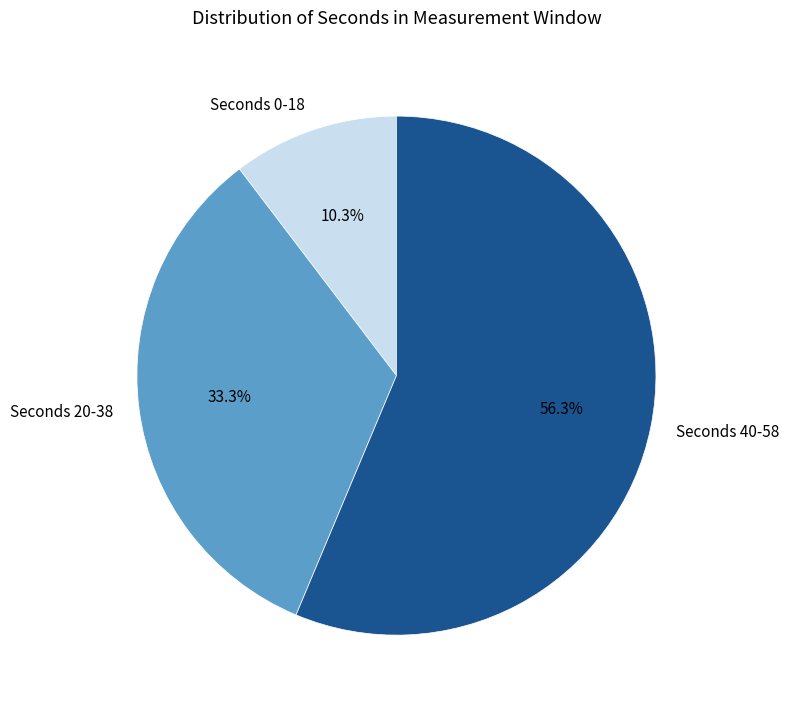

Rank the categories by value from lowest to highest.

Seconds 0-18, Seconds 20-38, Seconds 40-58